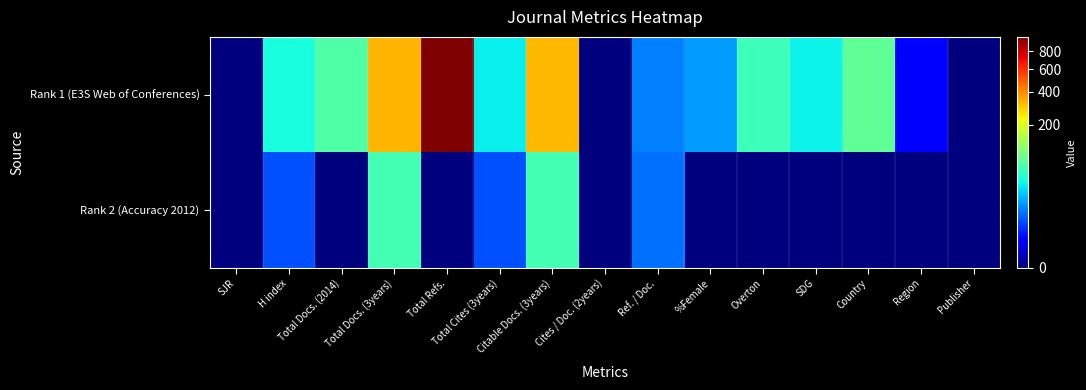

List the series in order of their peak value, lowest first.

Rank 2 (Accuracy 2012), Rank 1 (E3S Web of Conferences)